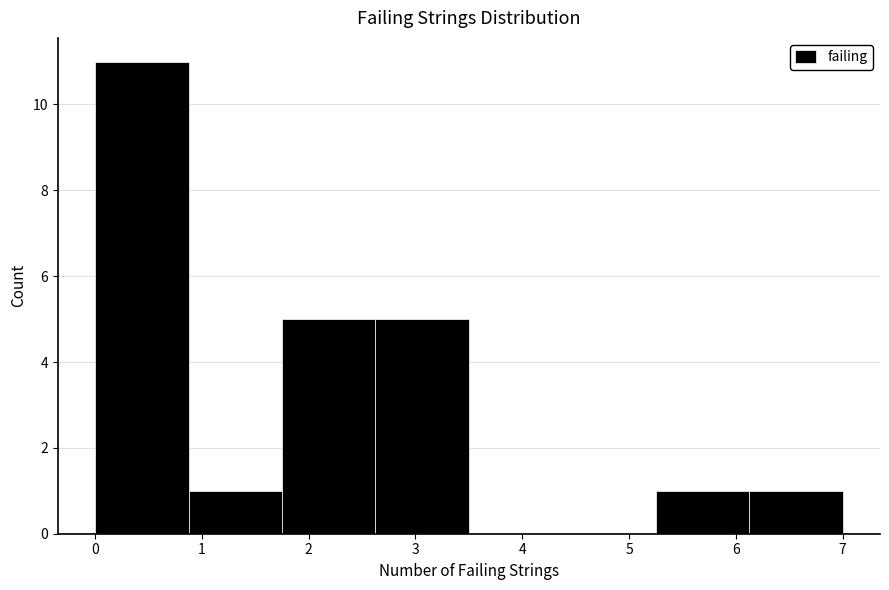

Which range on the x-axis has the tallest bar?

0.0 to 0.9